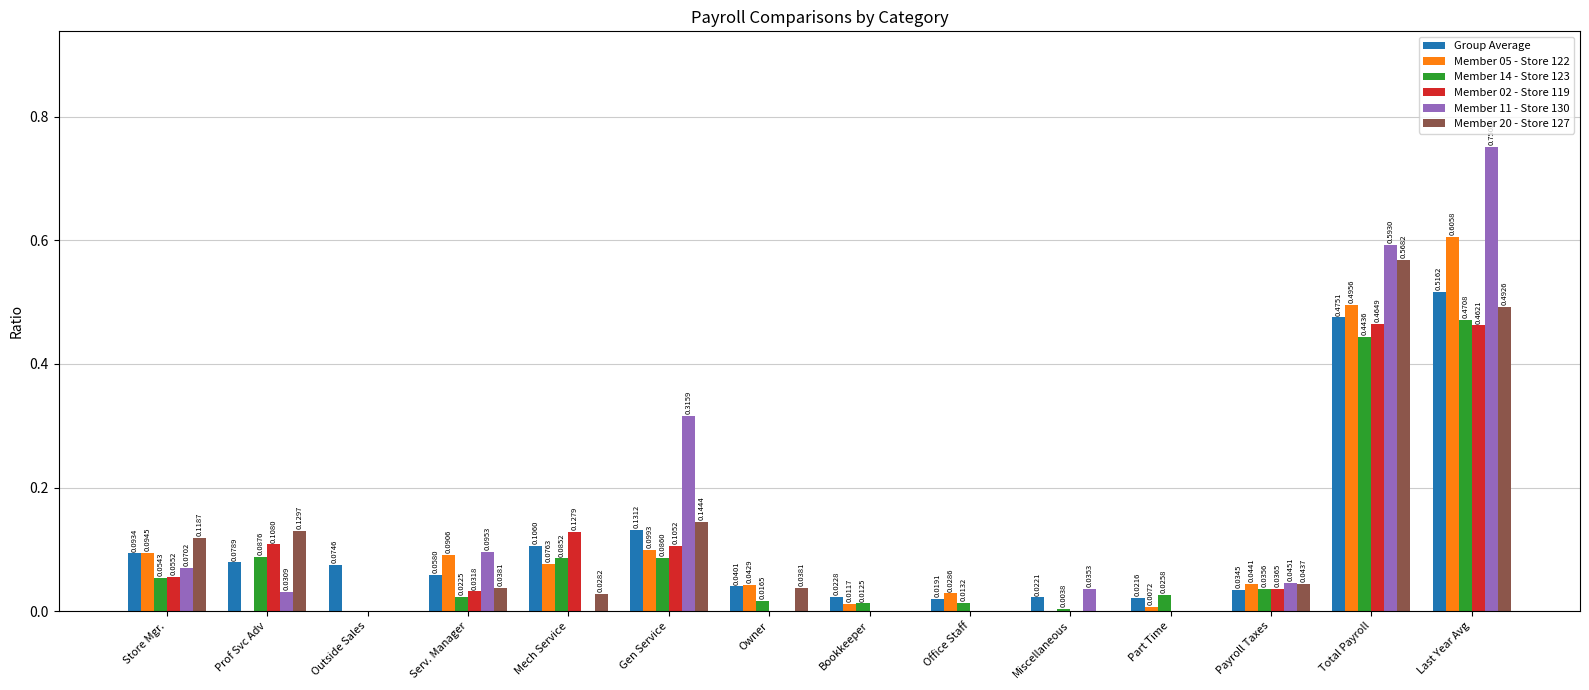

Which series changed the most between Serv. Manager and Bookkeeper?

Member 11 - Store 130